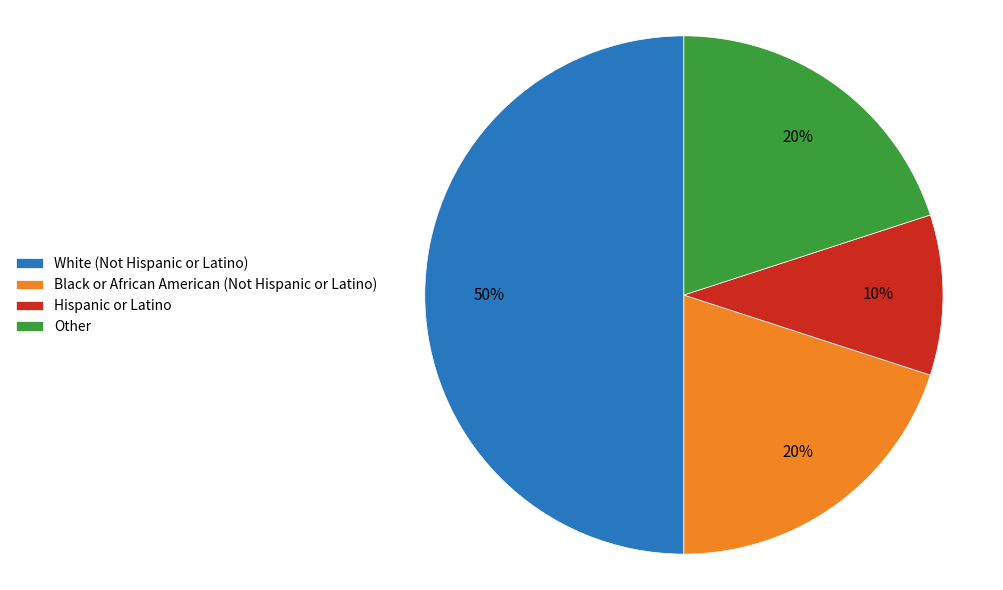

To the nearest percent, what percentage of the pie is White (Not Hispanic or Latino)?

50%